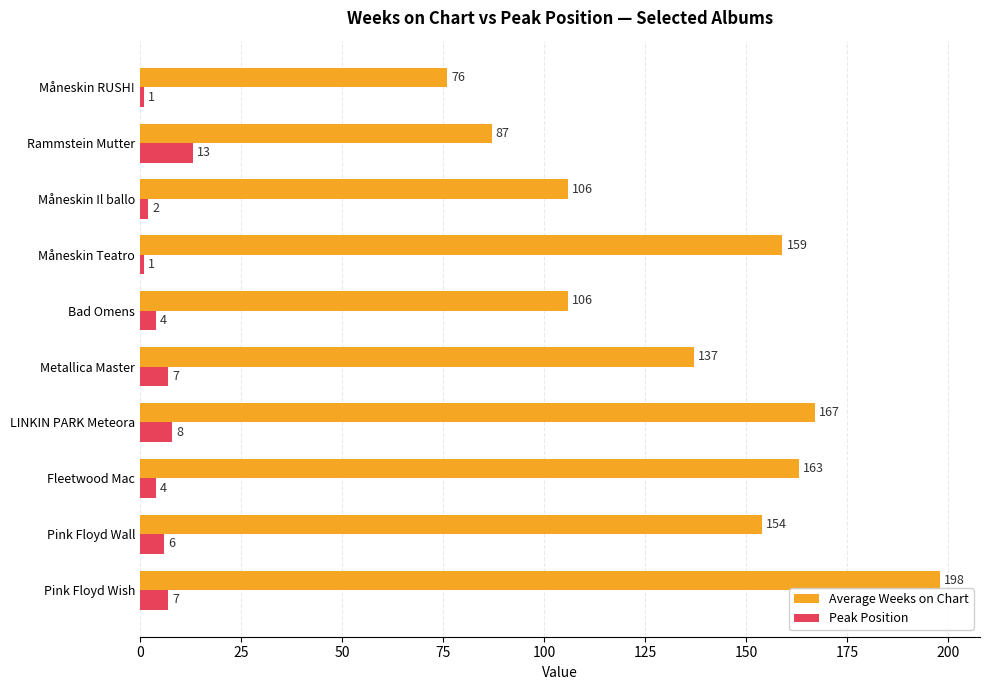

List the series in order of their overall mean, highest first.

Average Weeks on Chart, Peak Position